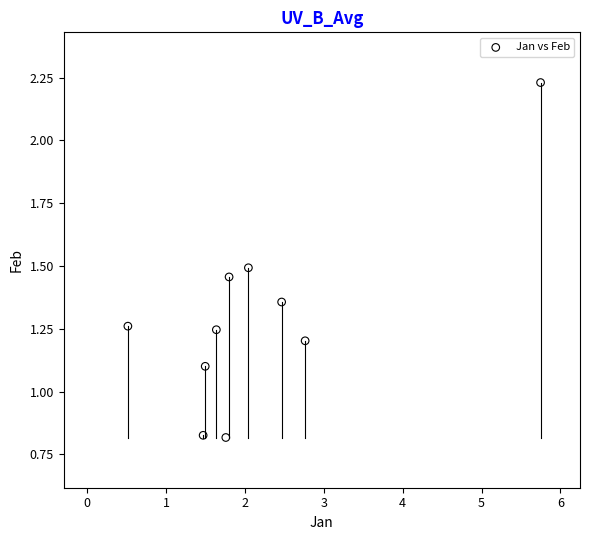

What is the range of X values (max minus min)?

5.2